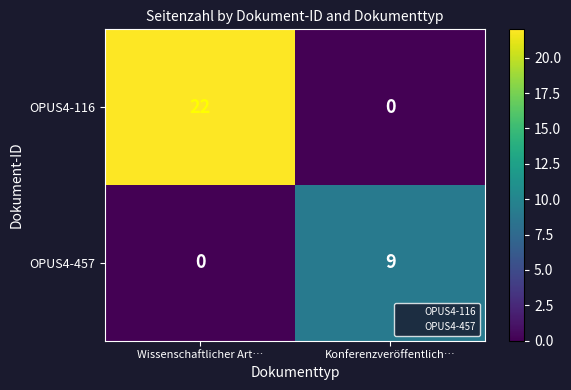

Which series has the widest spread of values?

OPUS4-116